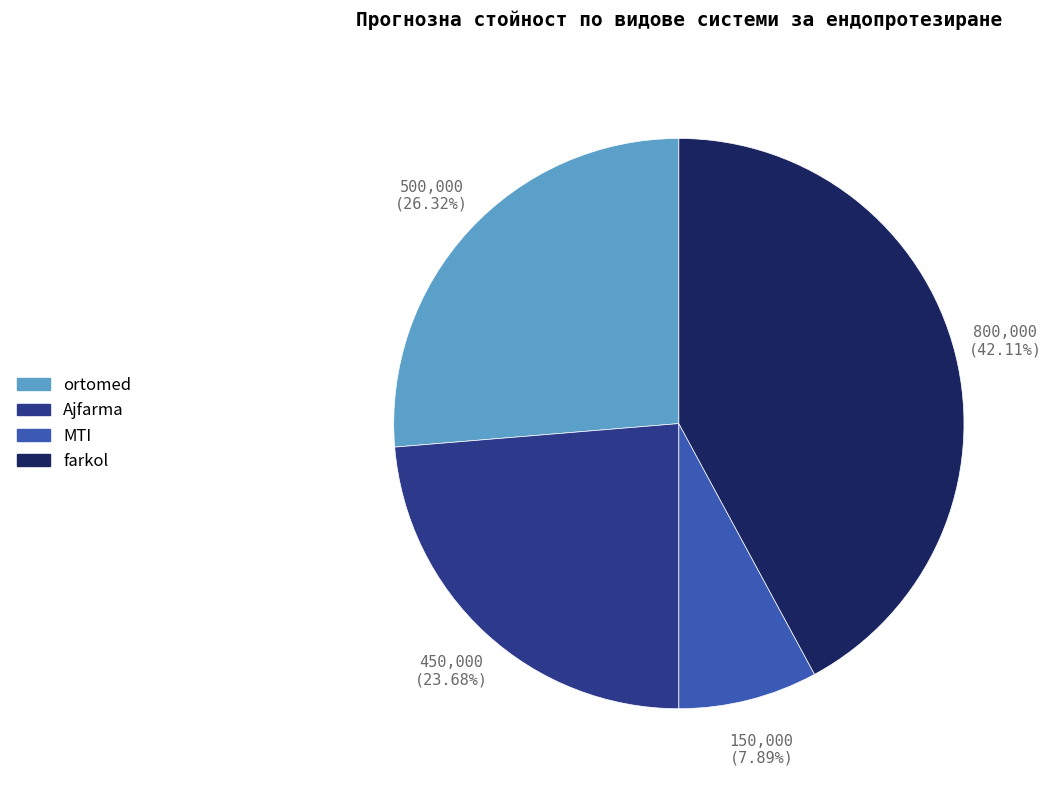

Which category has the smallest portion of the pie?

MTI